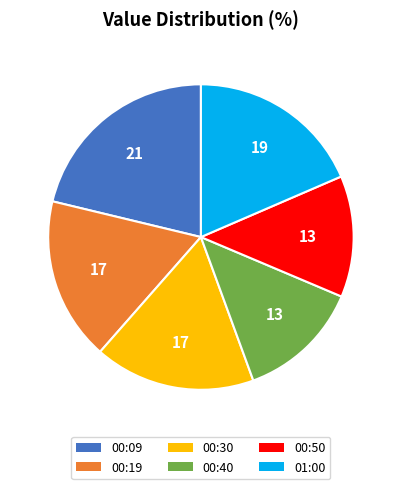

What is the largest slice in the pie chart?

00:09